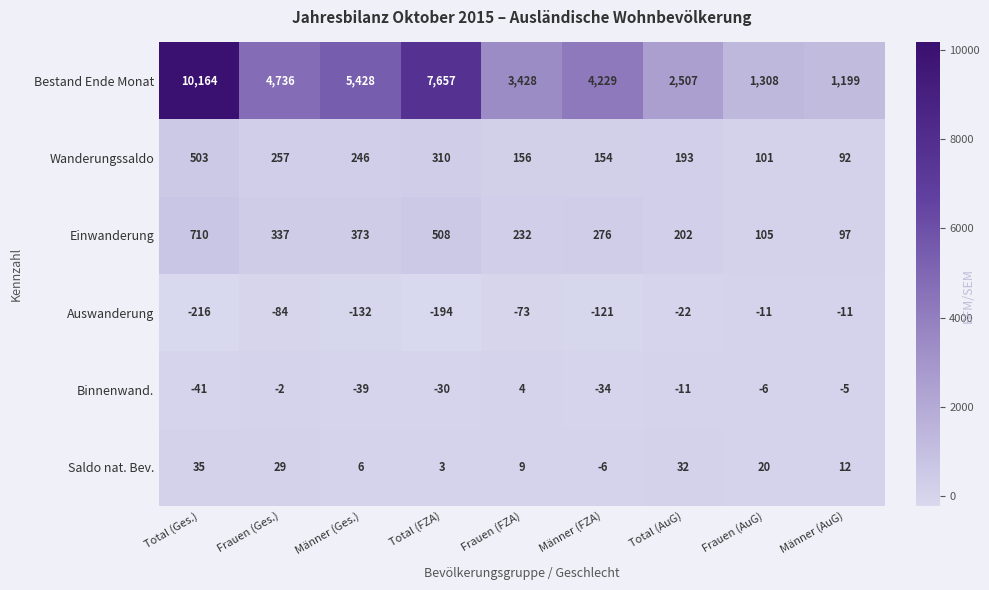

The value of Auswanderung at Frauen (AuG) is -11. True or false?

True